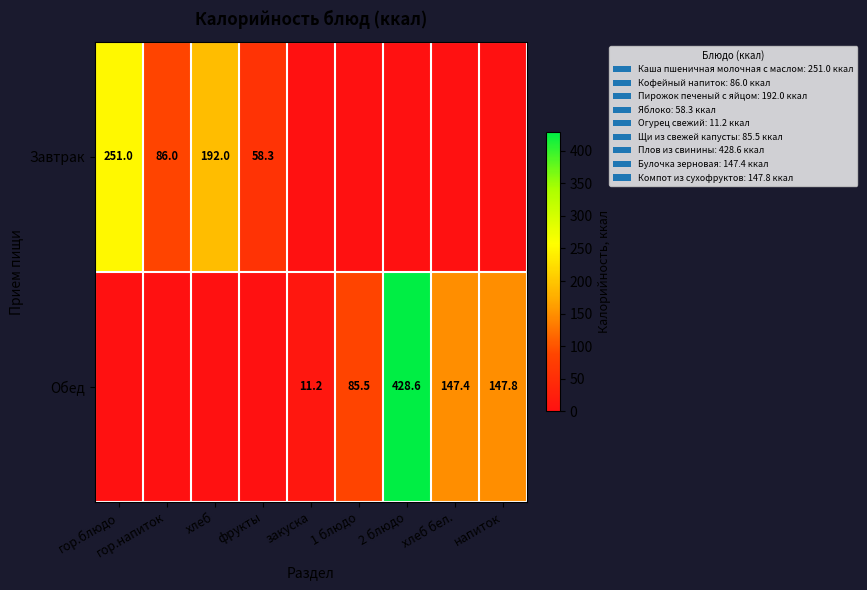

Is it true that Обед equals 11.2 at закуска?

True